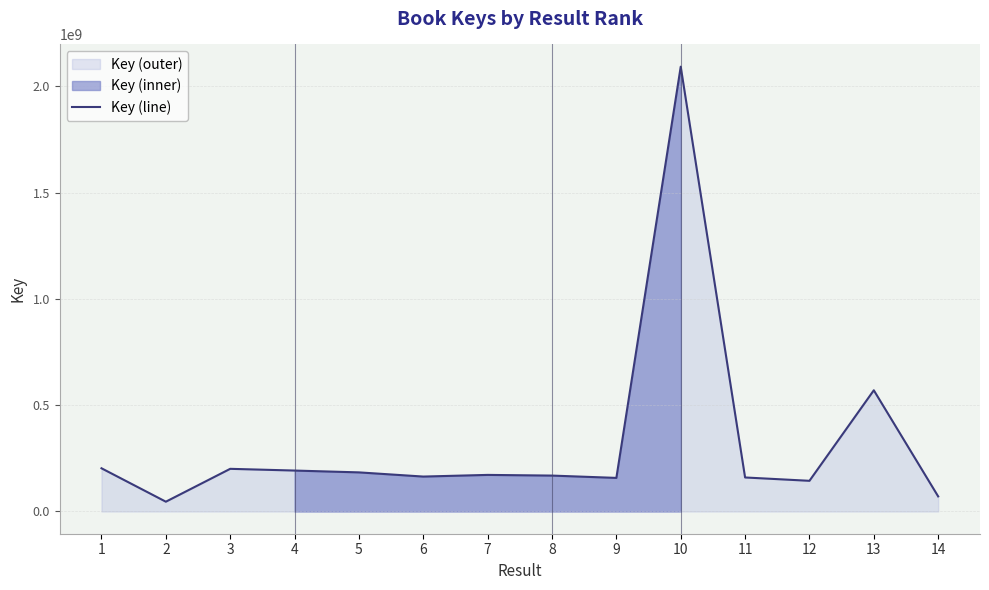

The value at 4 is 192508800. True or false?

True